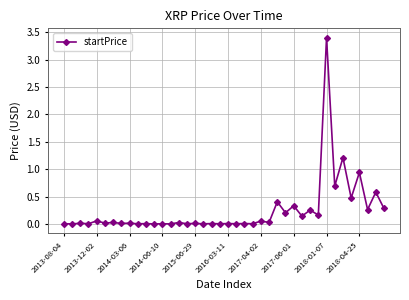

True or false: the data has more than 1 interior local peaks.

True